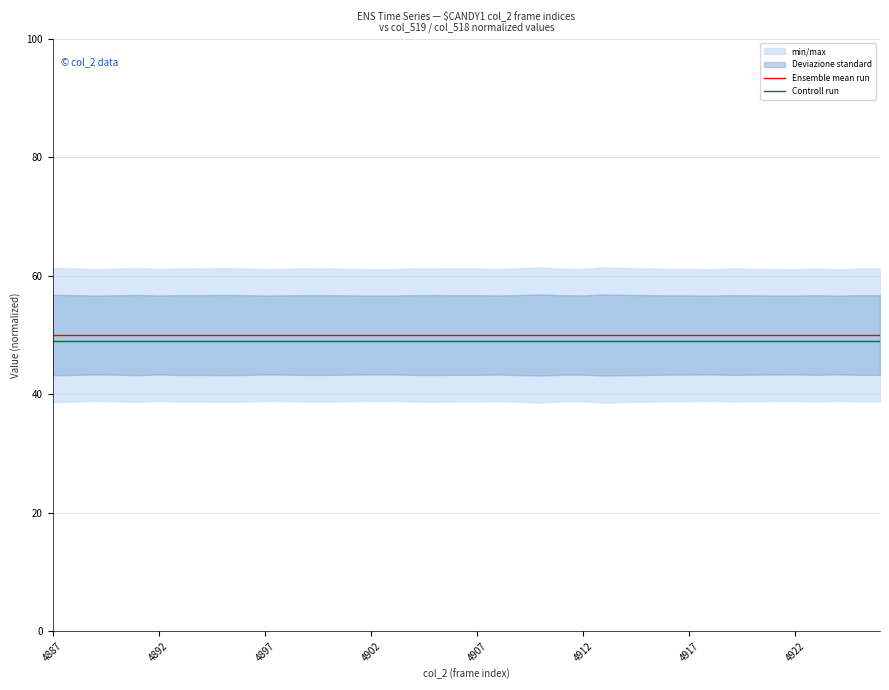

At which label does Controll run reach its peak?

4887